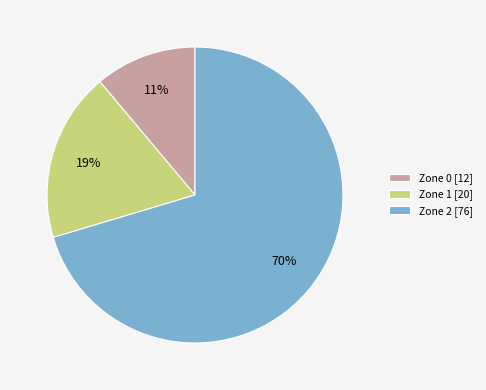

How many segments does this pie chart have?

3